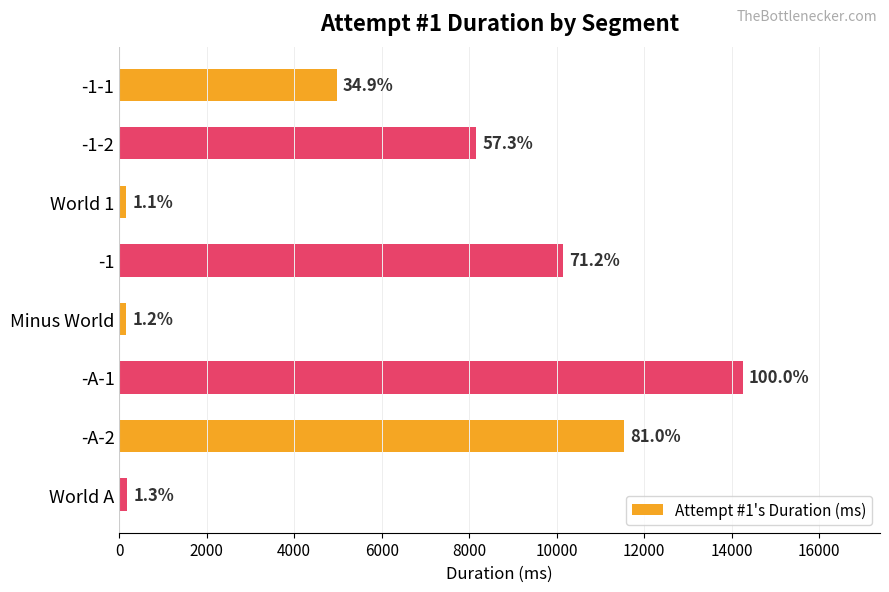

What is the difference between the maximum and minimum values?

14100